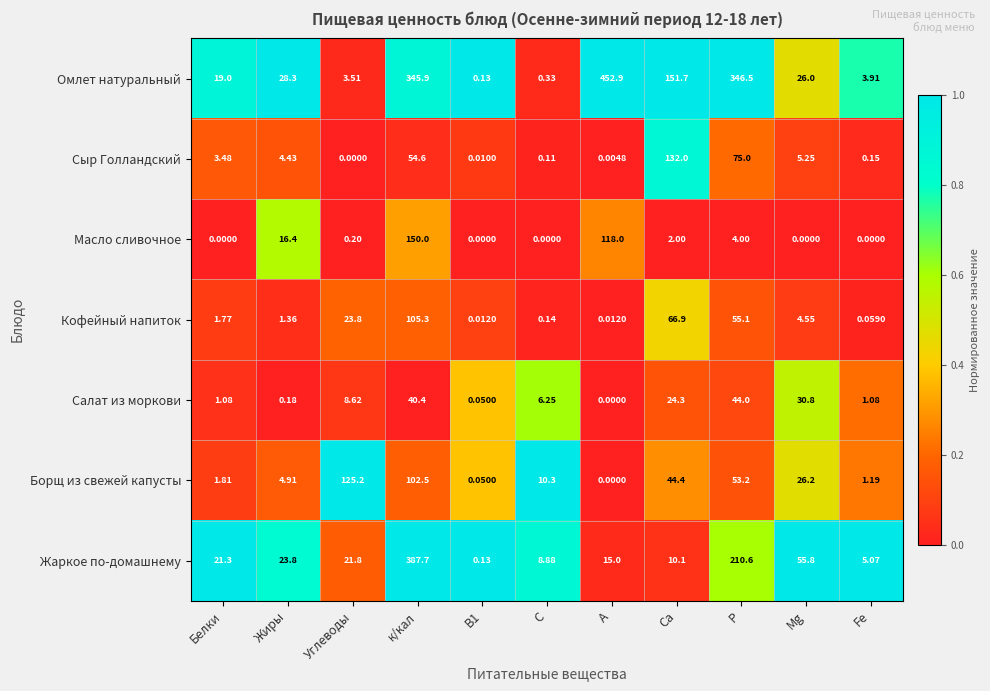

Between Углеводы and В1, which series saw the biggest shift?

Борщ из свежей капусты